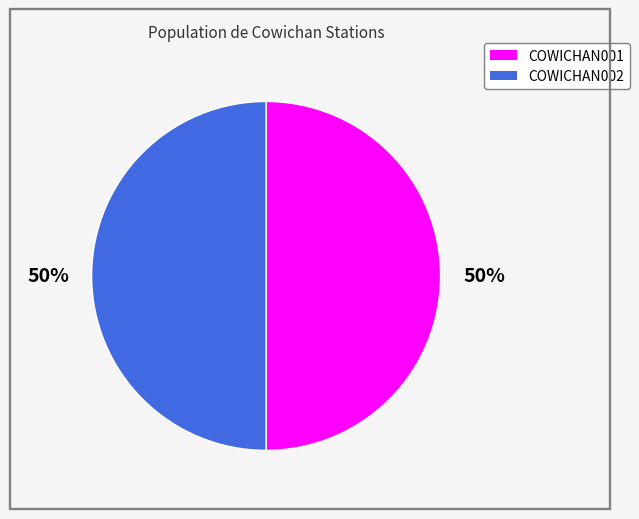

To the nearest percent, what portion does COWICHAN001 represent?

50%